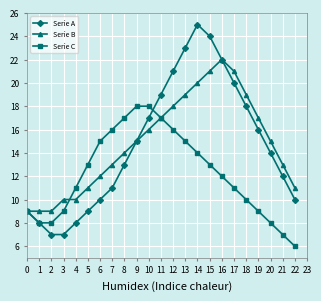

What is the greatest value displayed?

25